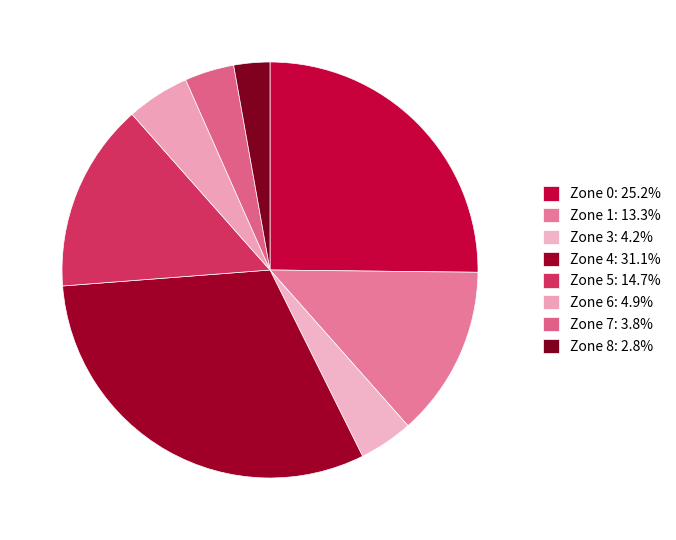

How many slices are in this pie chart?

8